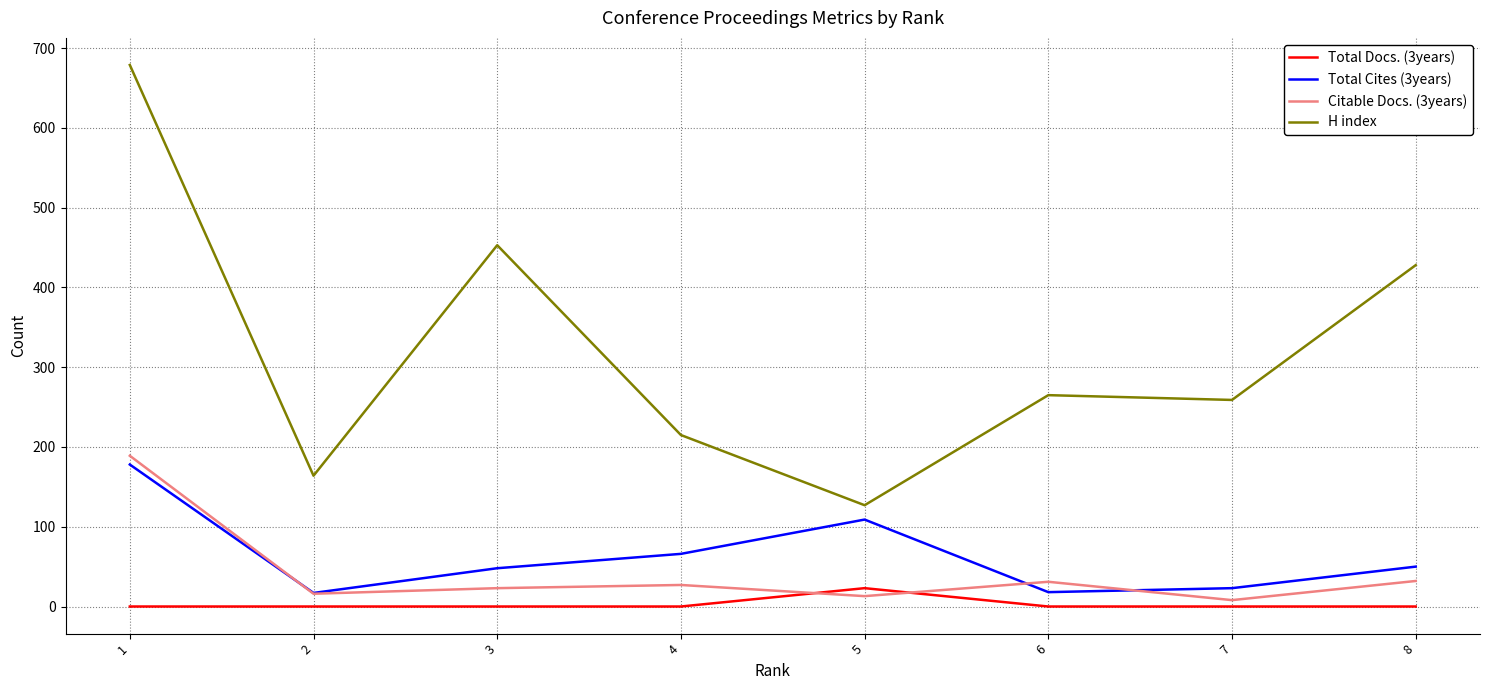

In Total Cites (3years), how many points are lower than both neighbors (excluding endpoints)?

2